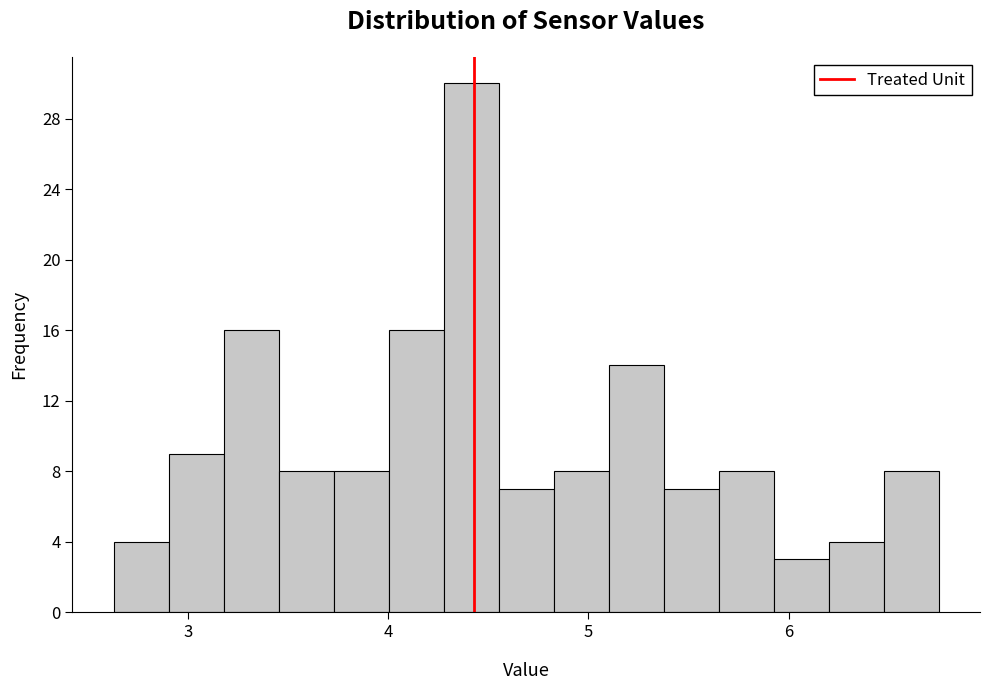

Around what value on the x-axis is the tallest bar? Give the approximate position of its centre, as read against the axis.

4.4